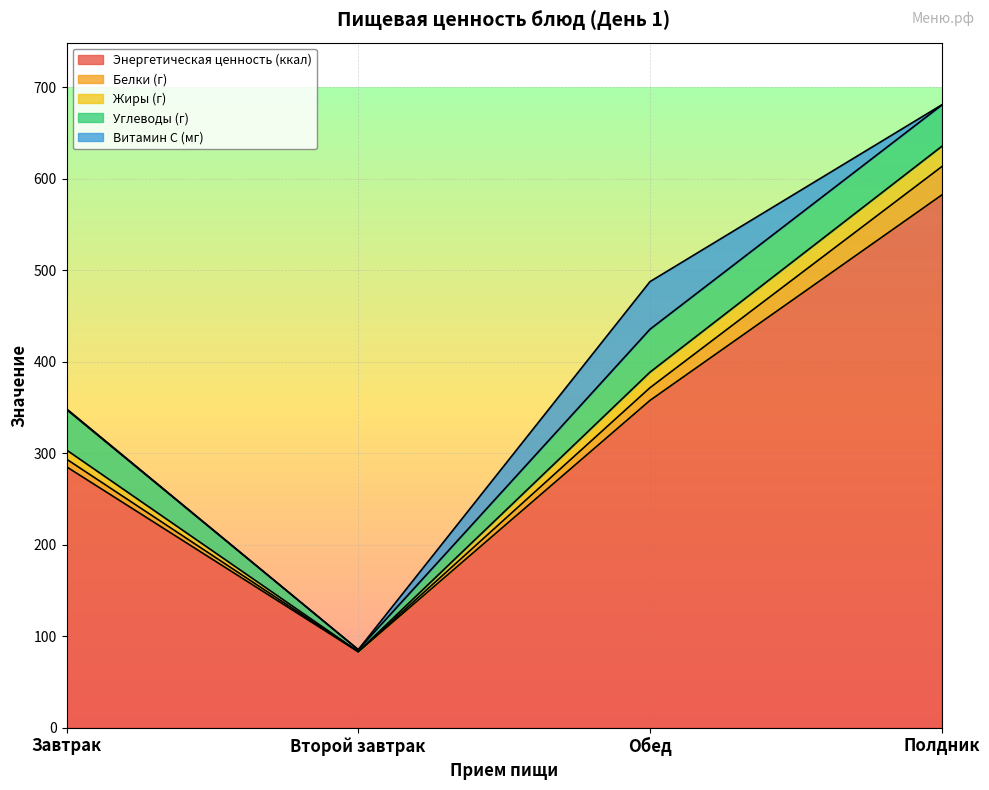

What is the total value across all series at Второй завтрак?

85.1